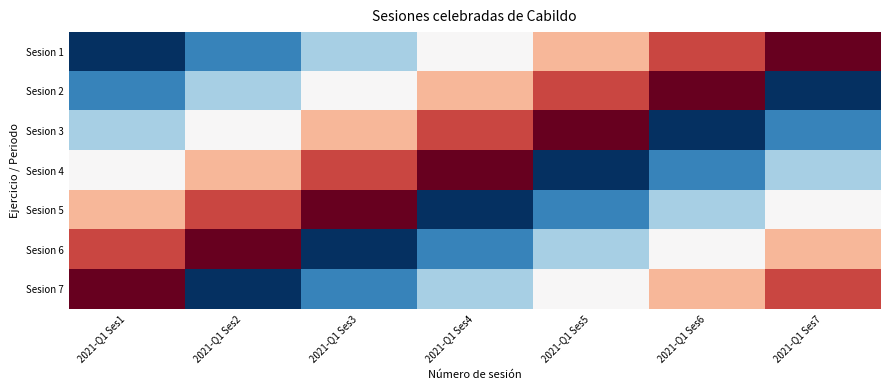

At which category is the sum across all series the highest?

2021-Q1 Ses1